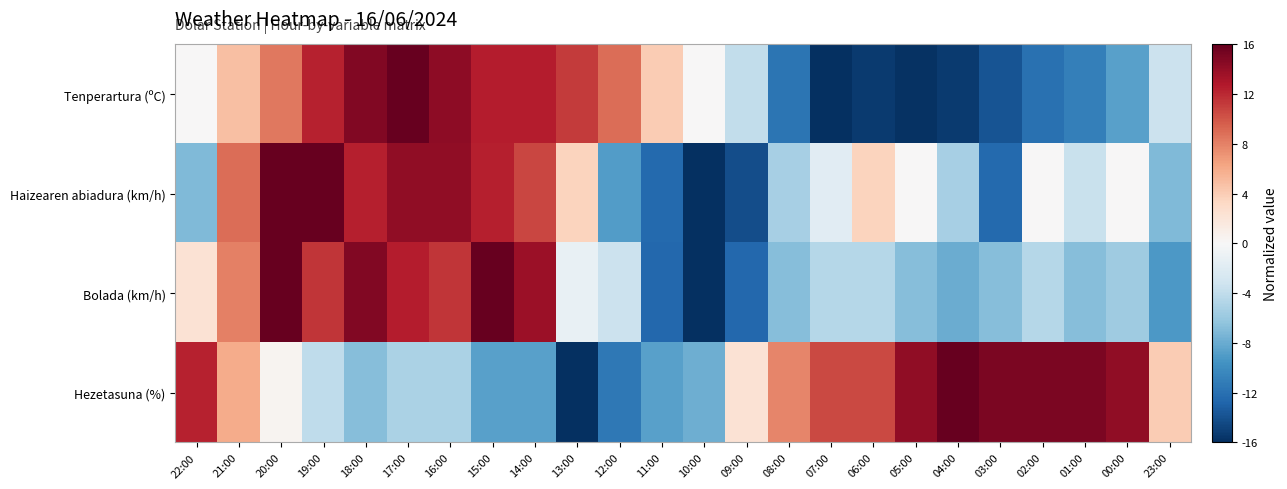

List the series in order of their peak value, highest first.

Tenperartura (ºC), Haizearen abiadura (km/h), Bolada (km/h), Hezetasuna (%)